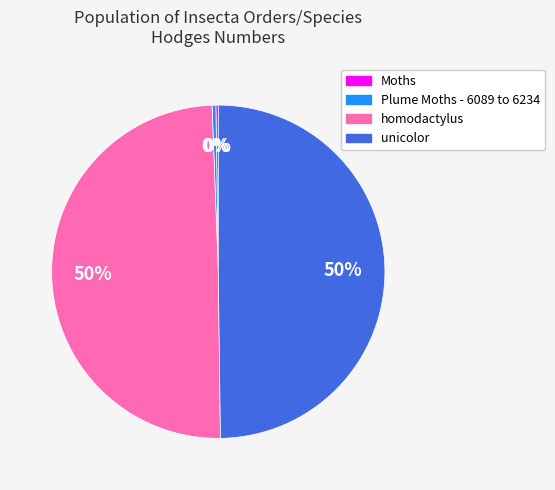

Is homodactylus the majority of the pie?

No